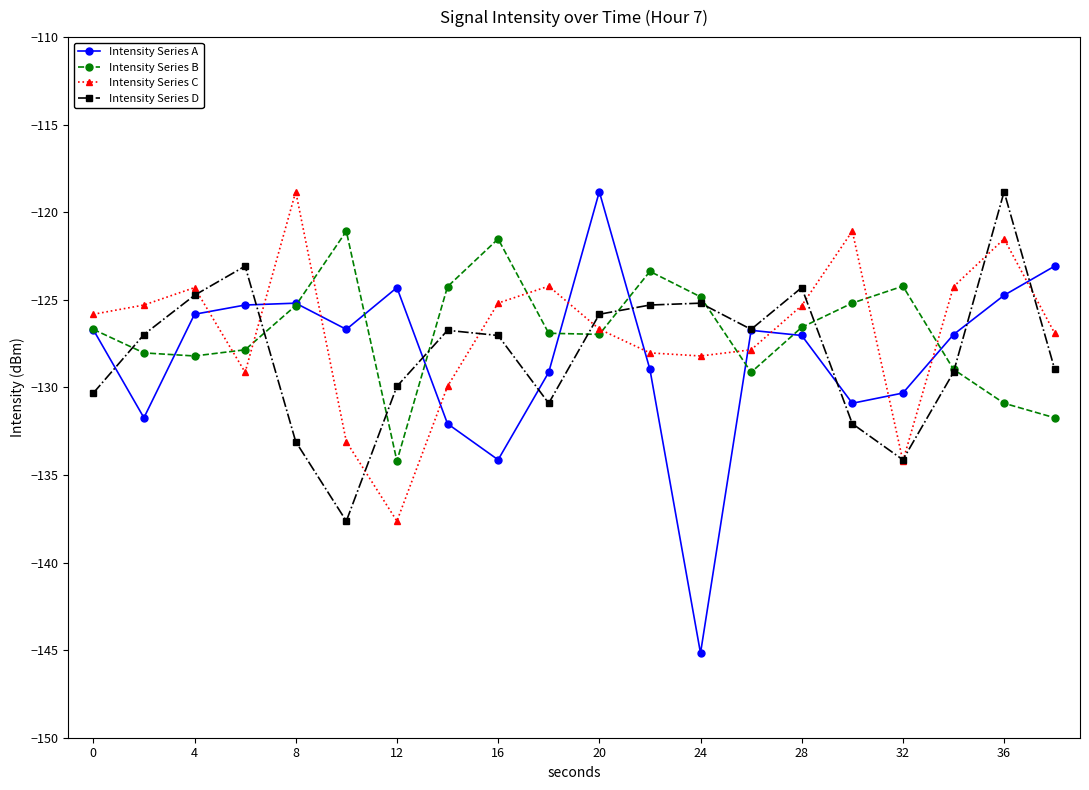

What is the value of the Intensity Series C point at the 4th from the left?

-129.1